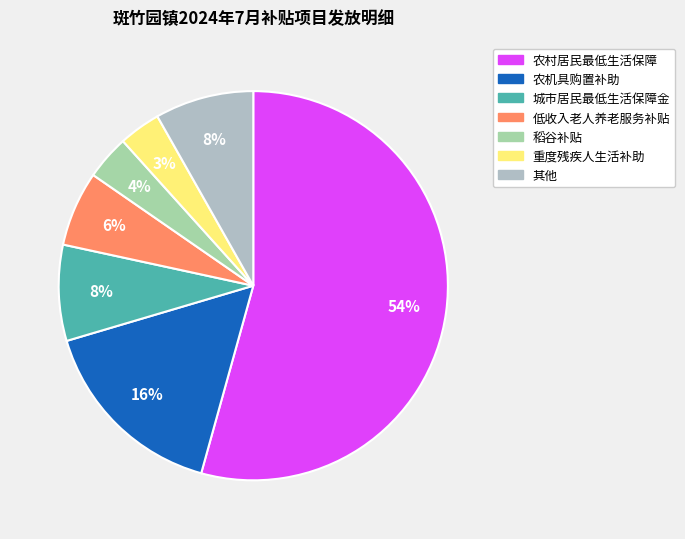

Count the number of slices in the pie.

7